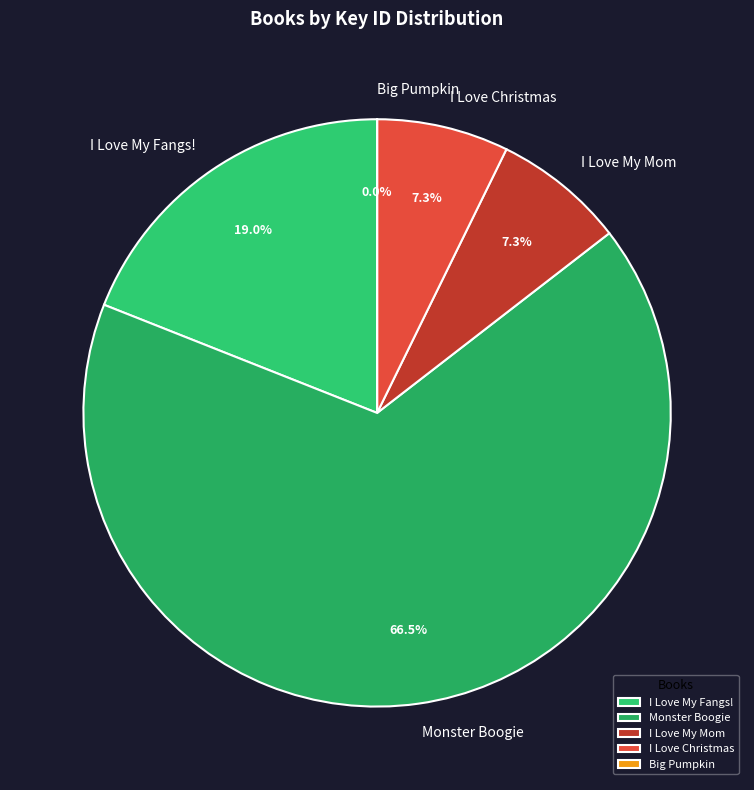

To the nearest percent, what portion does I Love My Mom represent?

7%